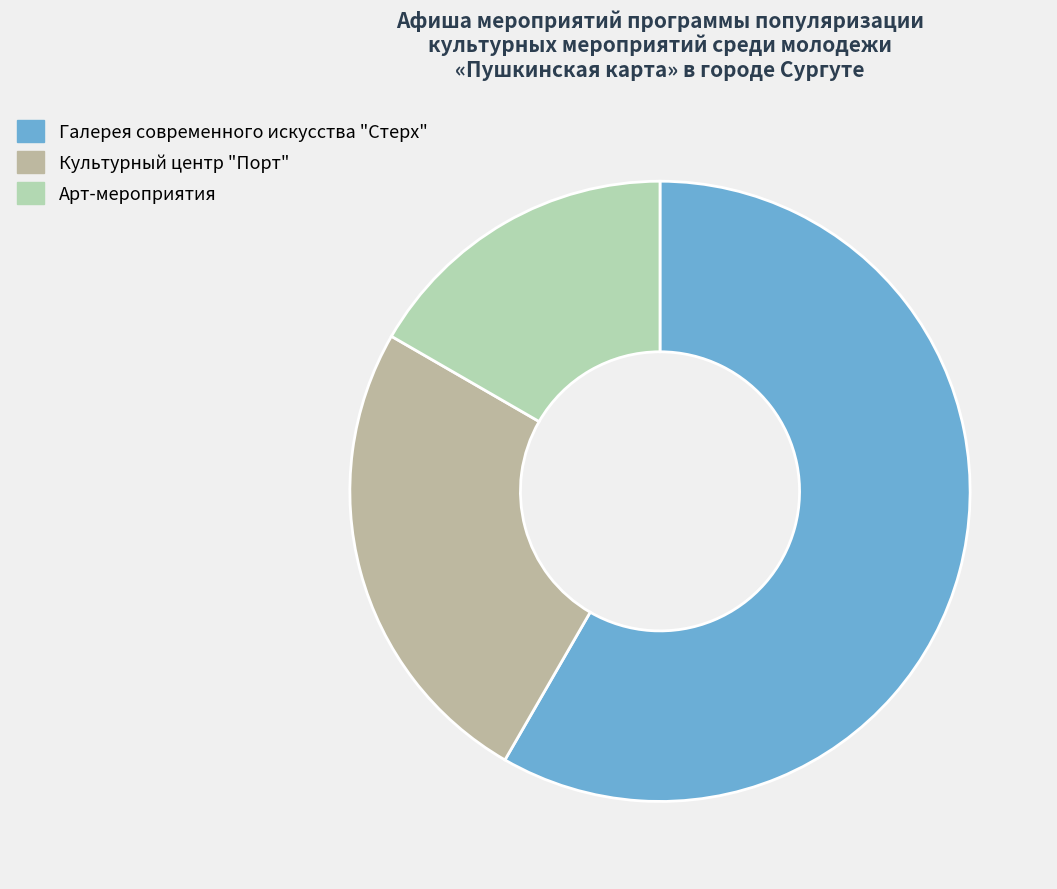

Which has a higher value, Культурный центр "Порт" or Арт-мероприятия?

Культурный центр "Порт"